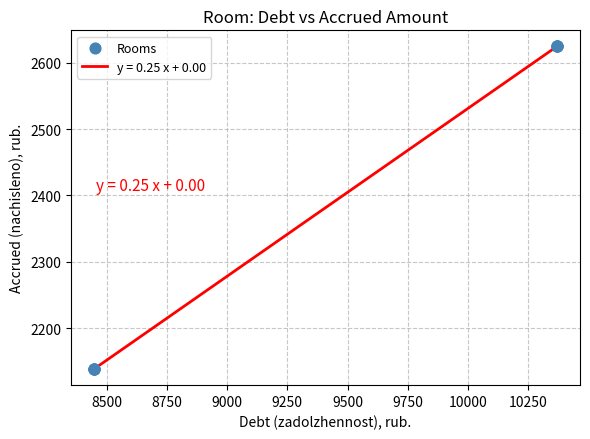

What is the greatest value displayed?

2624.4